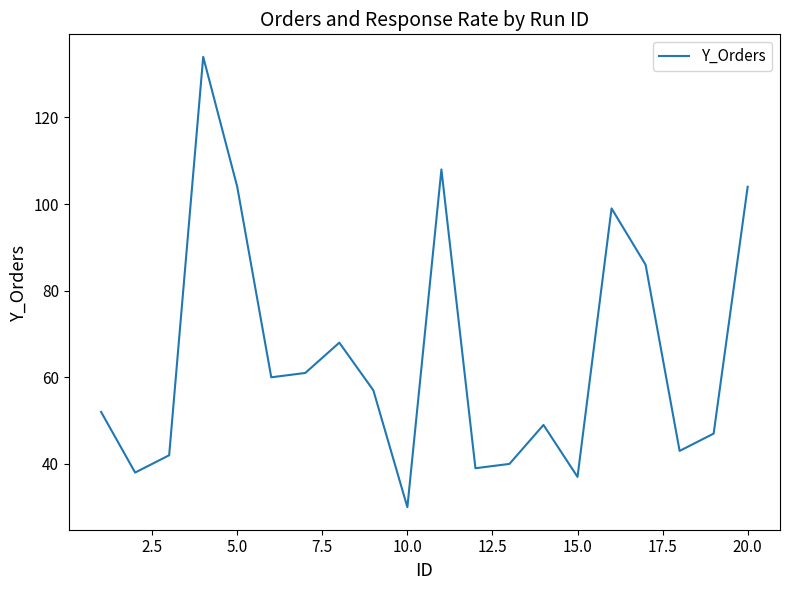

How many interior local peaks (higher than both neighbors) does the data have?

5